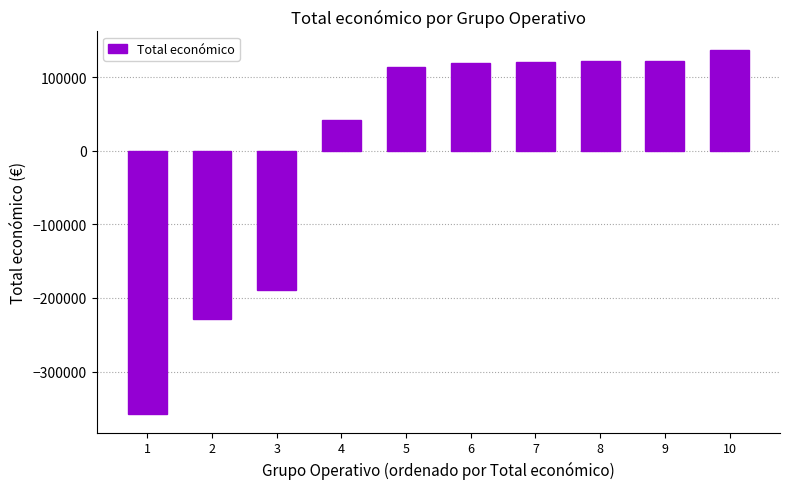

Between 3 and 1, which is larger?

3